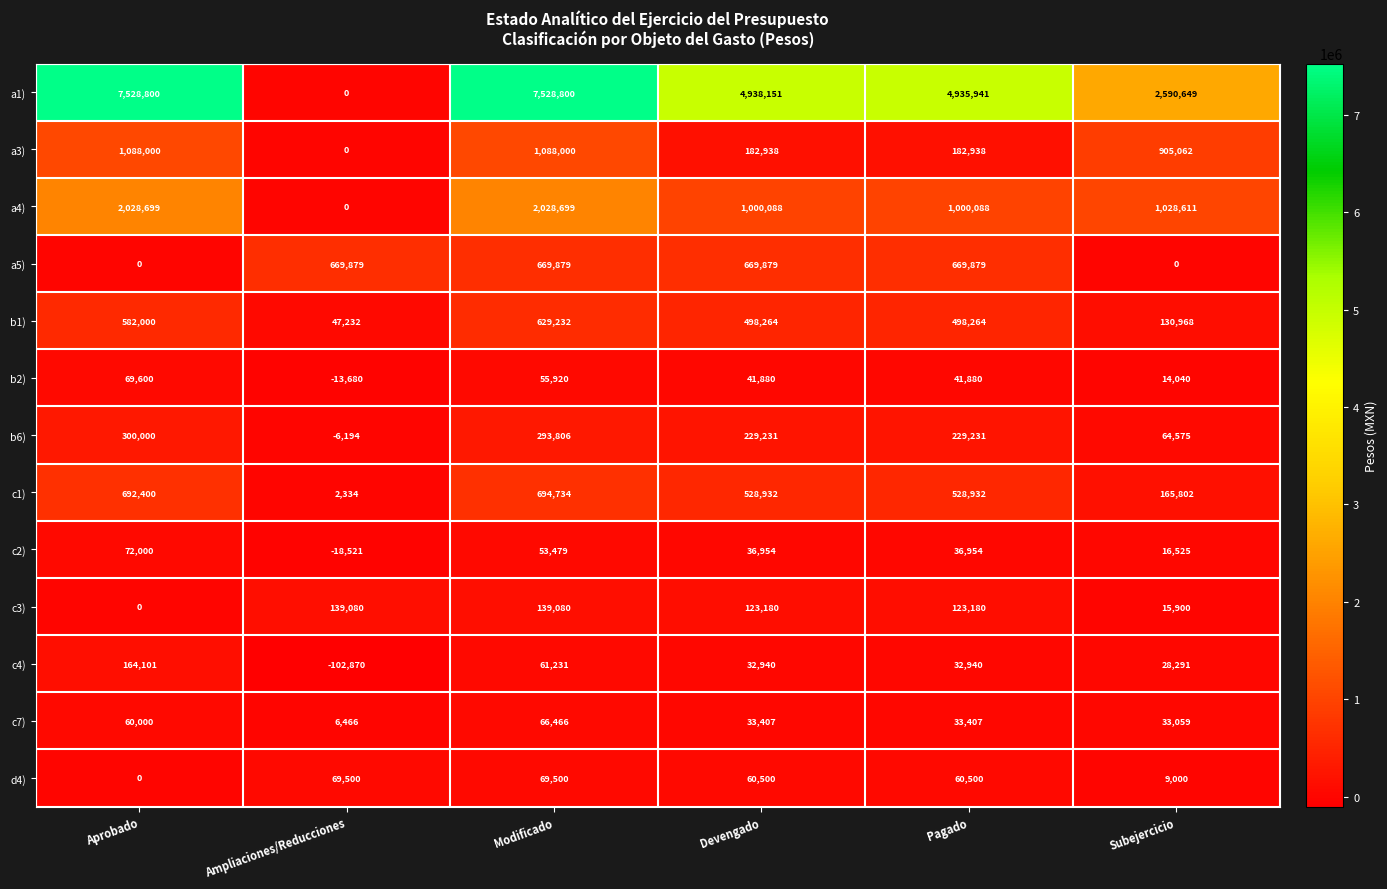

True or false: b1) has a value of 69721 at Ampliaciones/Reducciones.

False